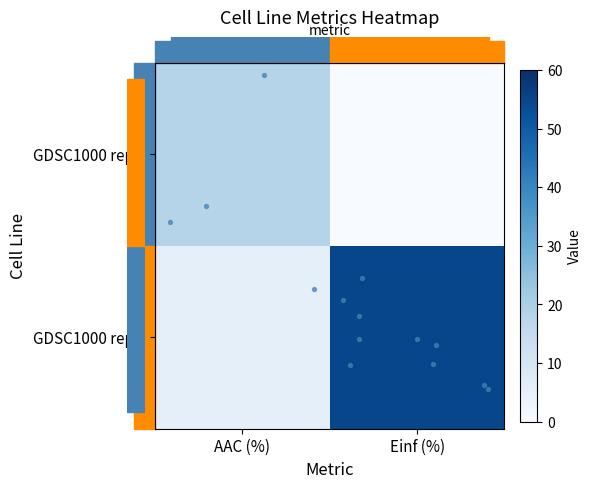

What is the greatest value displayed?

54.6